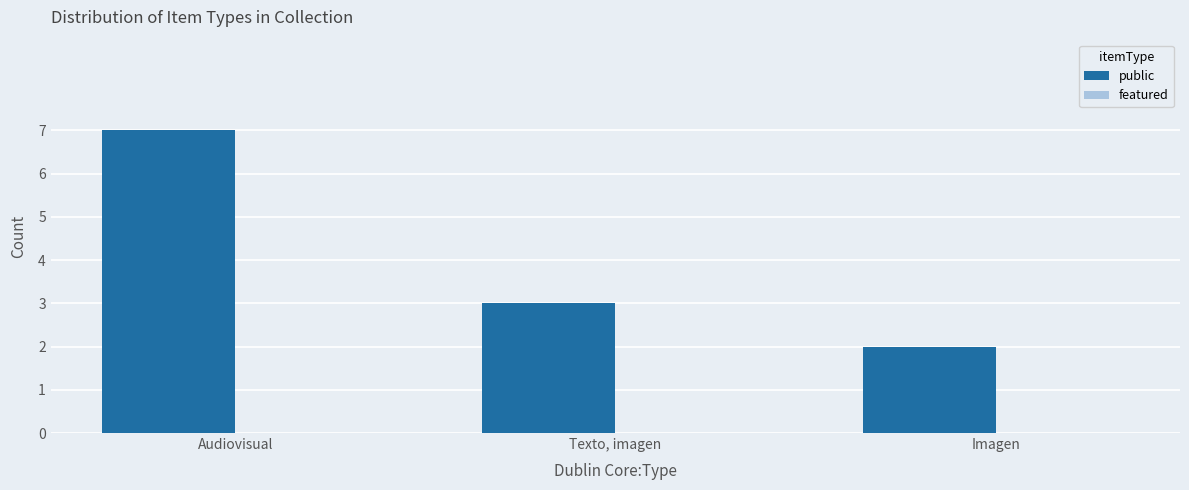

What is the ratio of the value at Imagen to the value at Audiovisual?

0.3